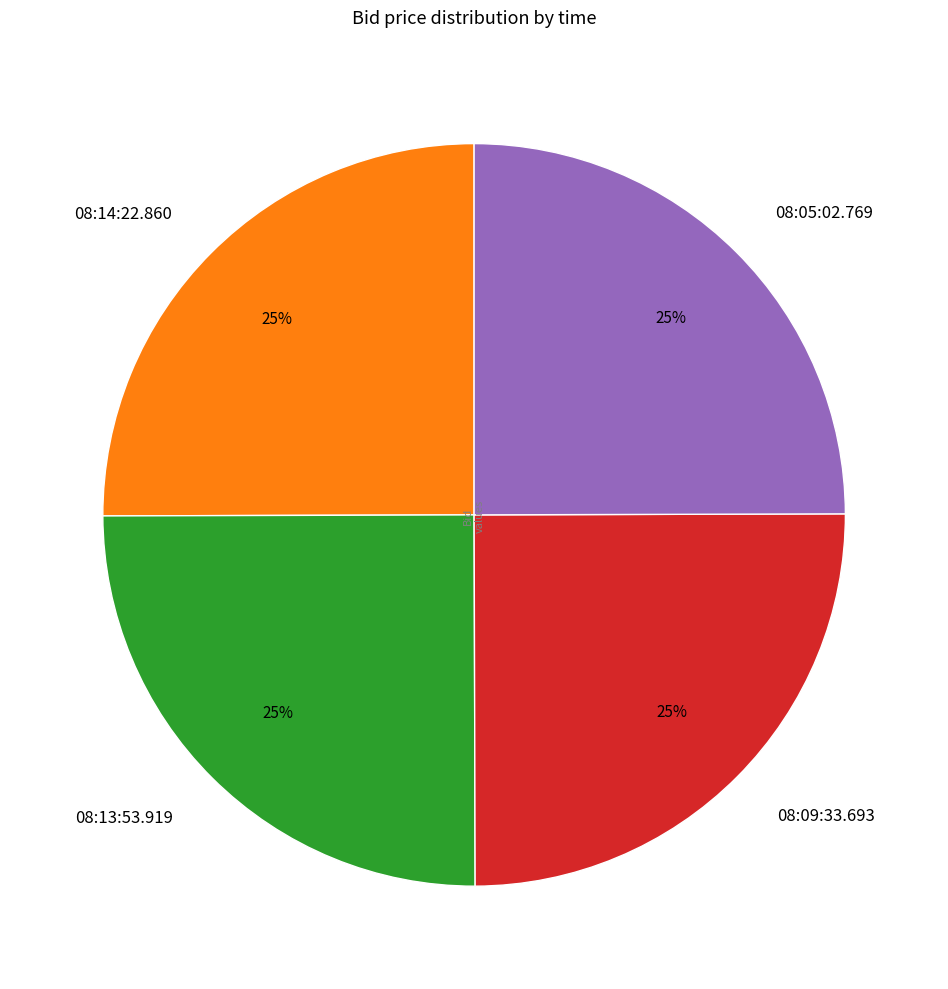

True or false: 08:09:33.693 accounts for 14% of the total.

False